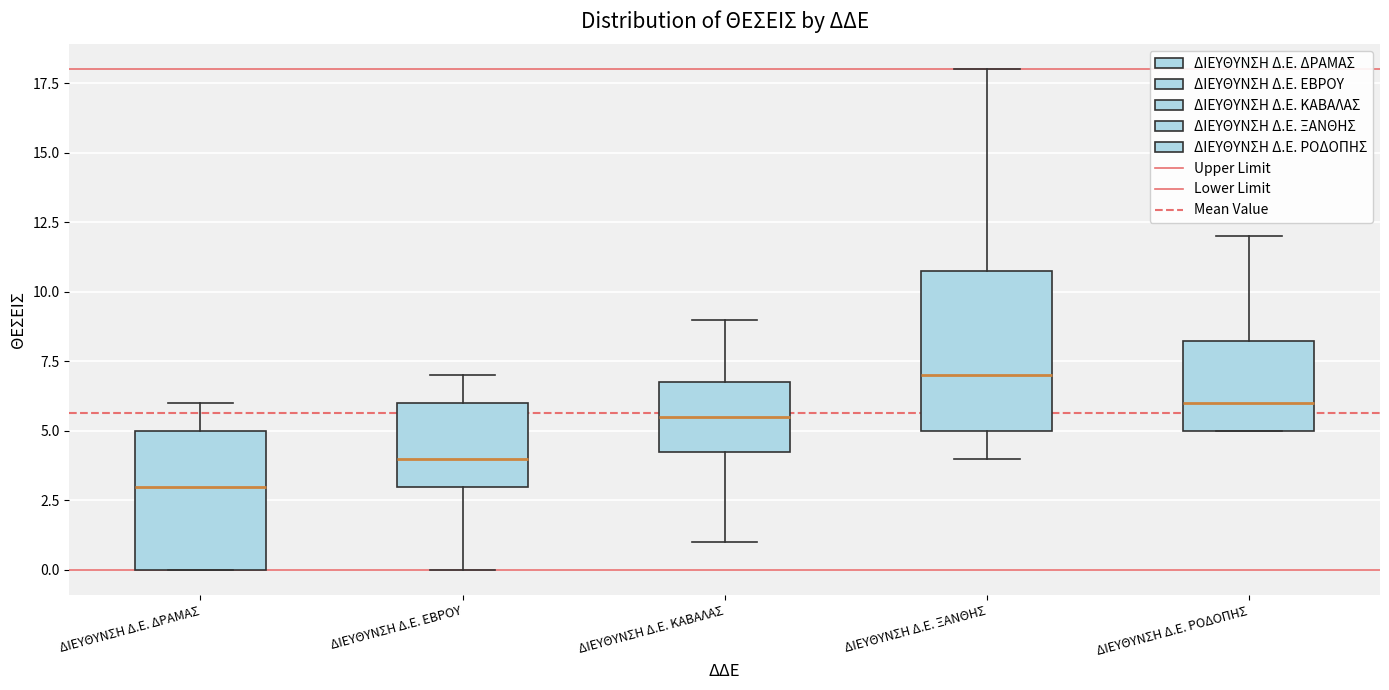

Where is the lower edge of the box for ΔΙΕΥΘΥΝΣΗ Δ.Ε. ΚΑΒΑΛΑΣ on the y-axis? The values are not printed on the chart, so give them approximately, as read against the axis.

4.5